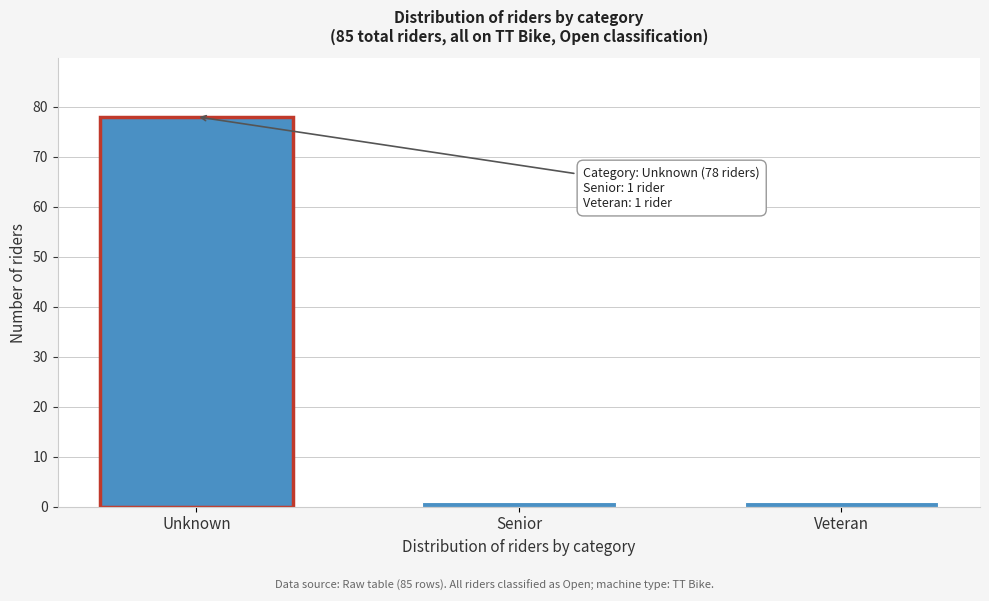

Reading left to right, what are all the values shown in this chart?

Unknown=78	Senior=1	Veteran=1